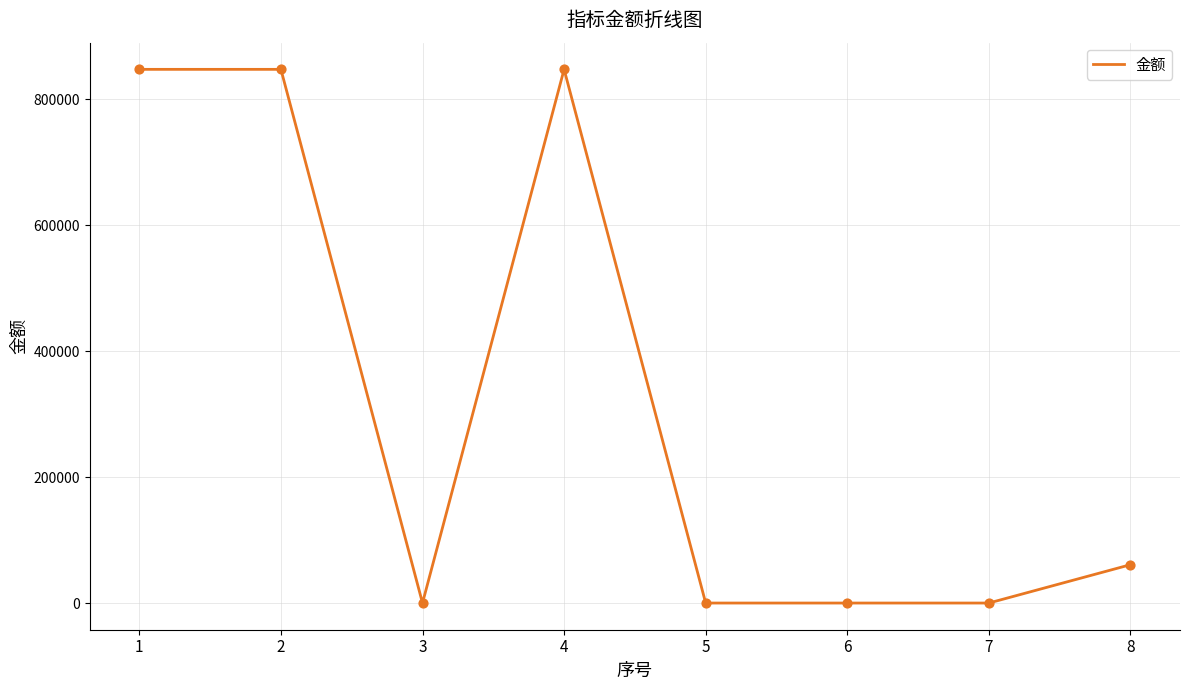

What is the change in value from 3 to 8?

+60909.0